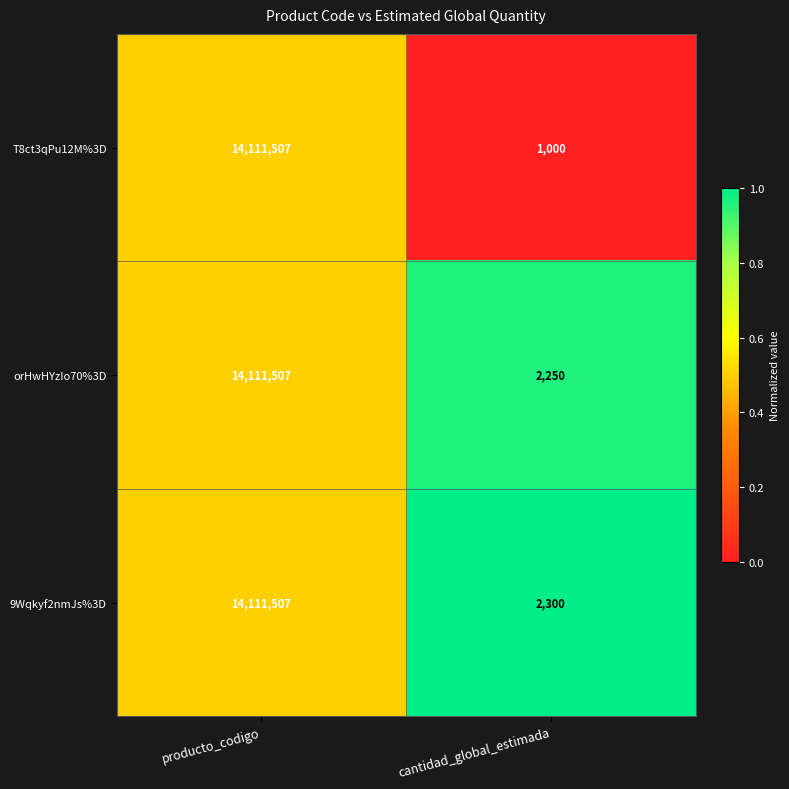

Reading right to left, extract all data points from this chart.

T8ct3qPu12M%3D: cantidad_global_estimada=1000	producto_codigo=14111507
orHwHYzIo70%3D: cantidad_global_estimada=2250	producto_codigo=14111507
9Wqkyf2nmJs%3D: cantidad_global_estimada=2300	producto_codigo=14111507